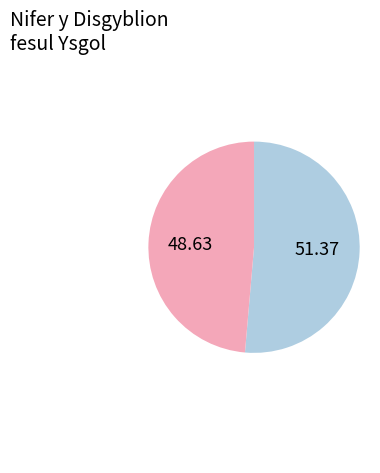

How many slices are in this pie chart?

2